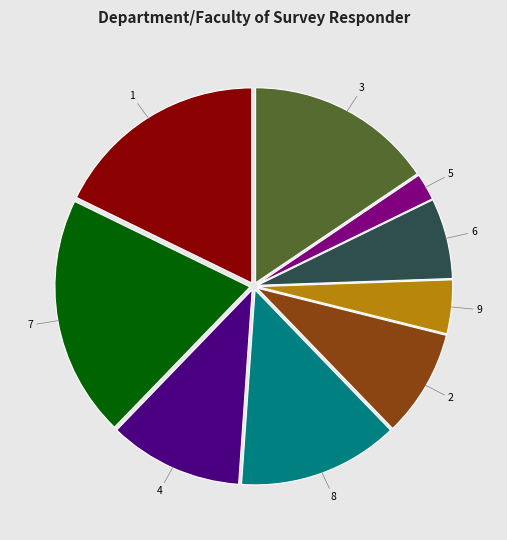

How many slices are in this pie chart?

9